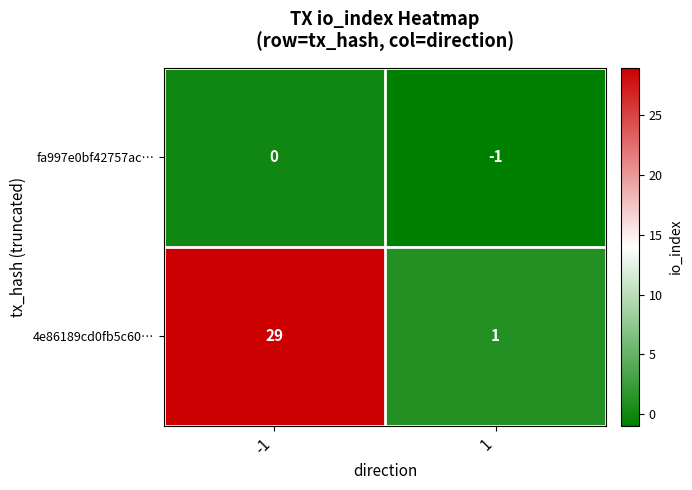

Reading left to right, transcribe all the data shown in this chart.

fa997e0bf42757ac…: 0	-1
4e86189cd0fb5c60…: 29	1